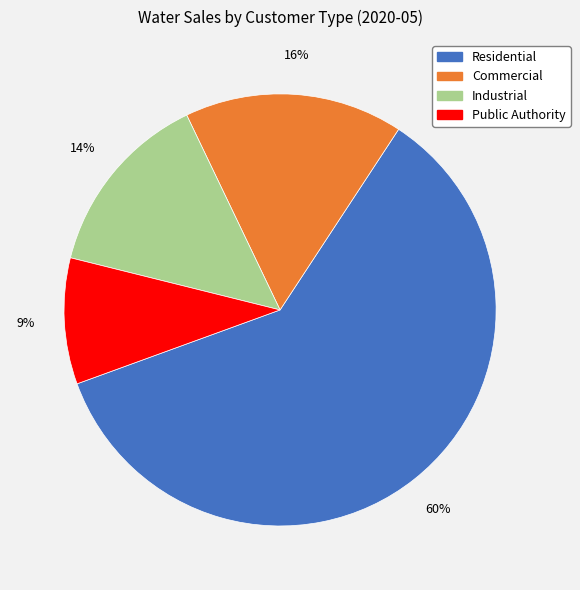

To the nearest percent, what is the difference between the Public Authority and Industrial slice percentages?

5%